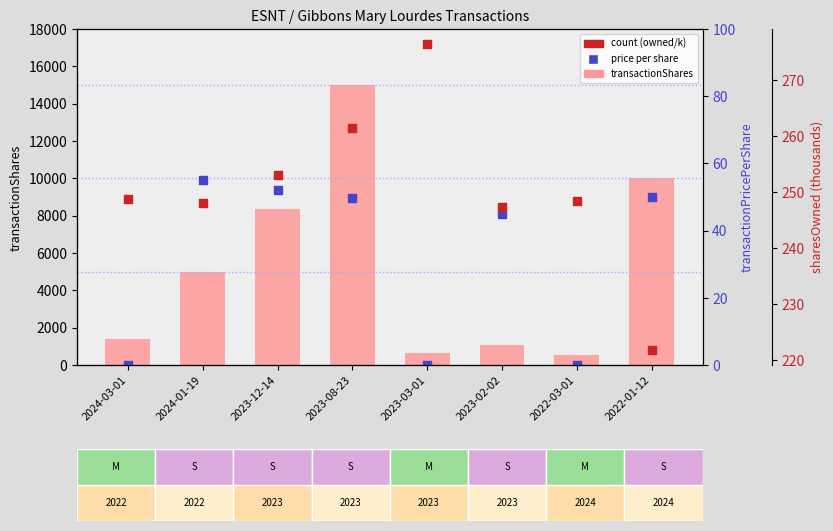

Which series has the largest total across all categories?

transactionShares